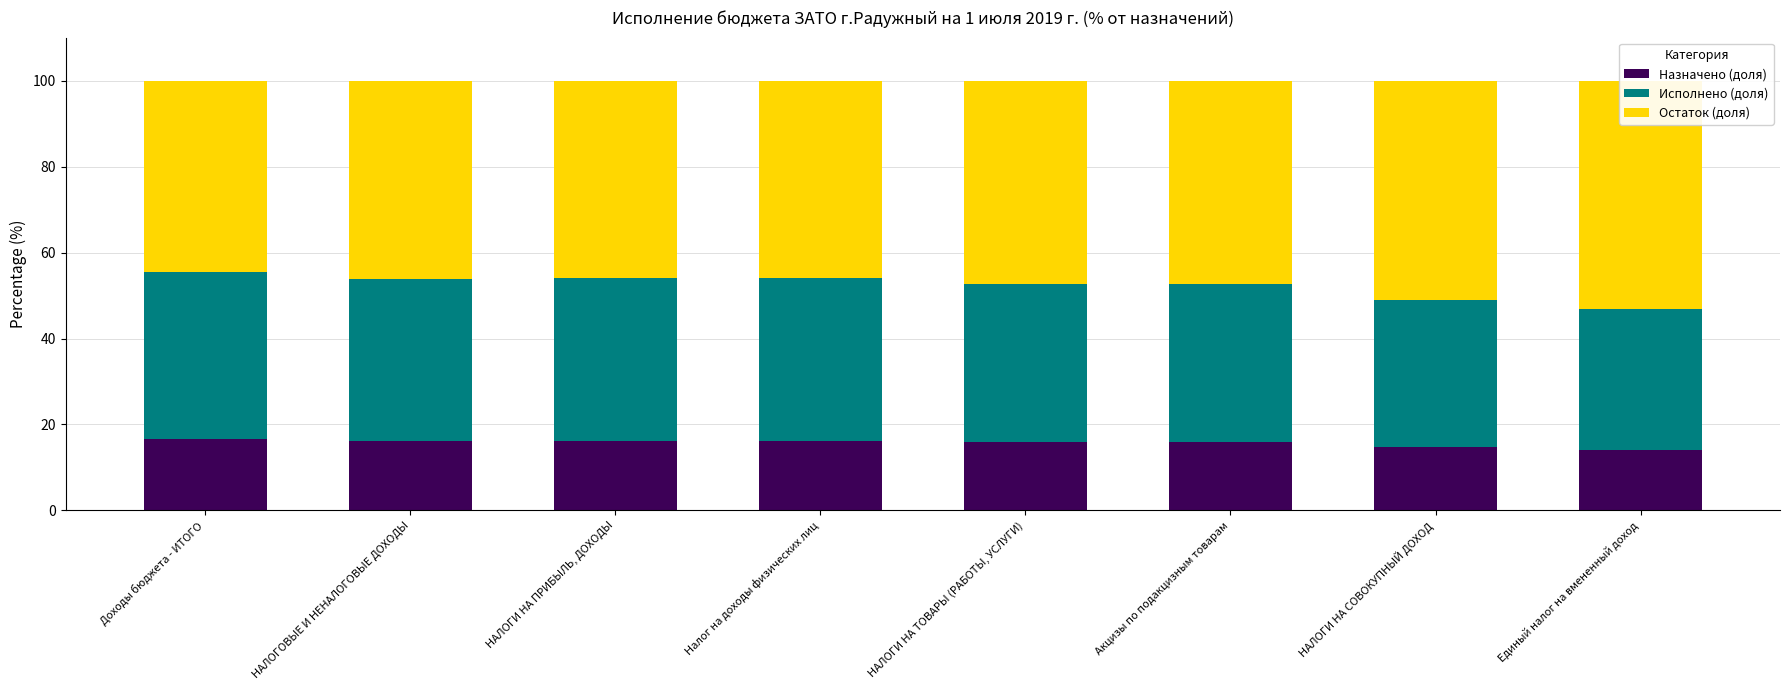

At which label does Остаток (доля) reach its minimum?

Доходы бюджета - ИТОГО